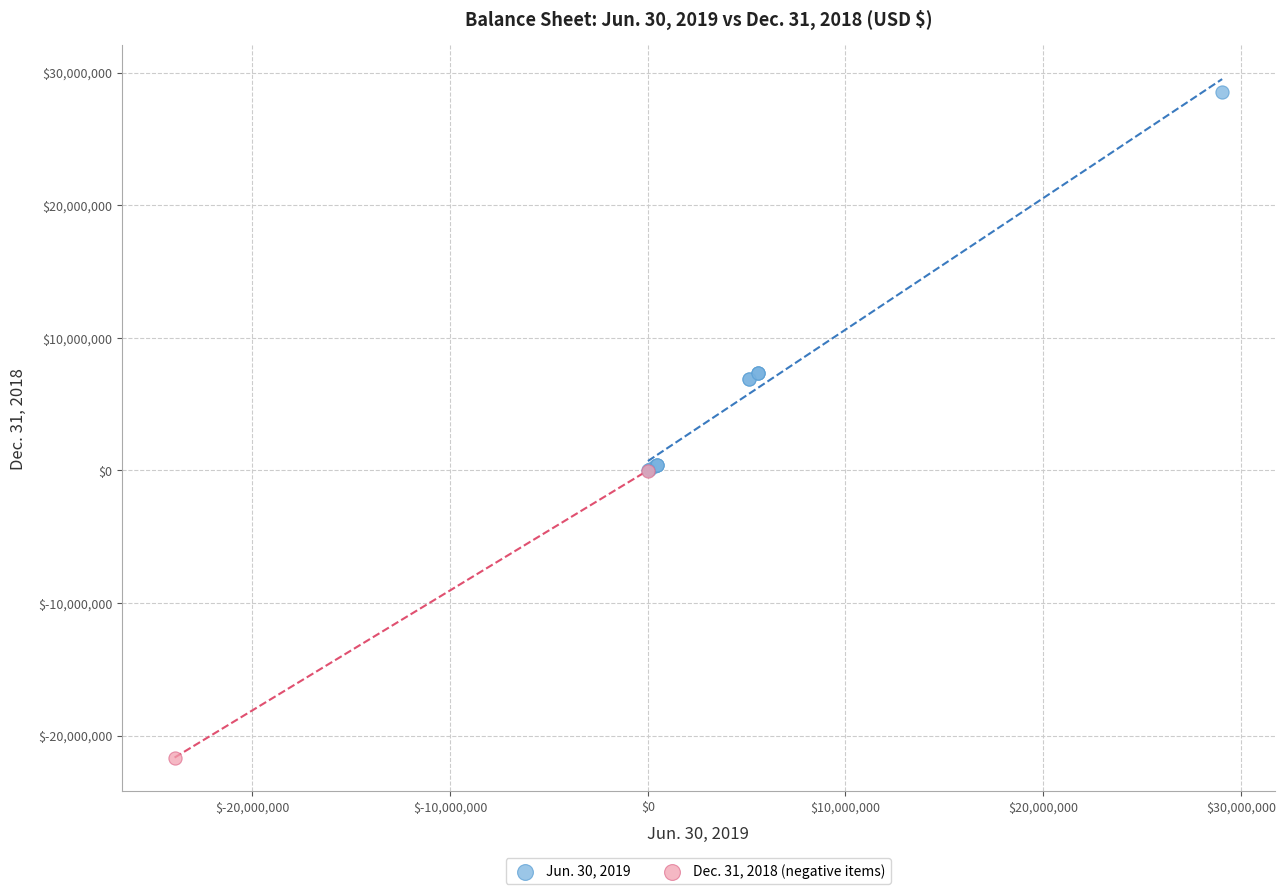

Which series reaches the minimum Y coordinate?

Dec. 31, 2018 (negative items)